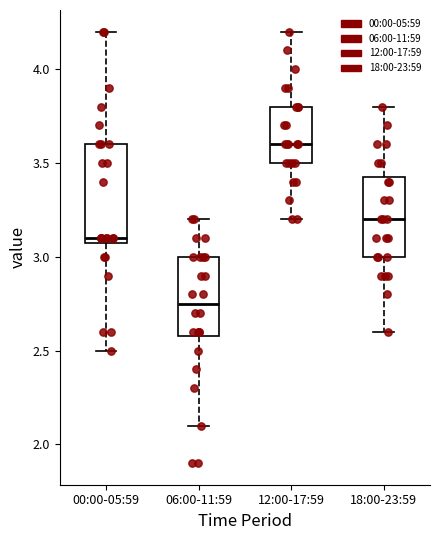

Which box has the lowest median line?

06:00-11:59